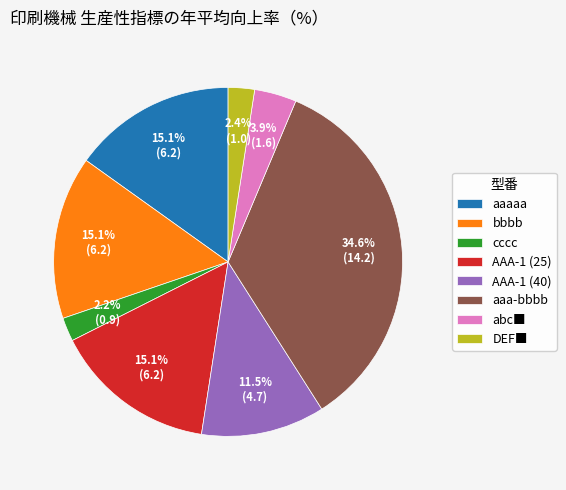

What is the largest slice in the pie chart?

aaa-bbbb